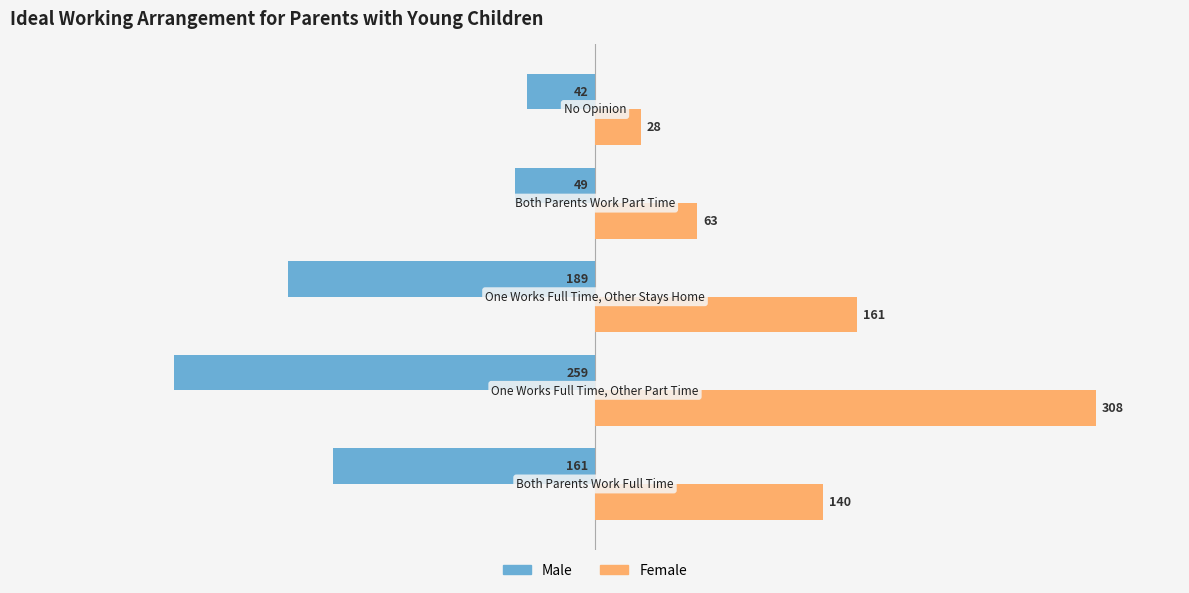

What are all the series names shown in the legend?

Male, Female